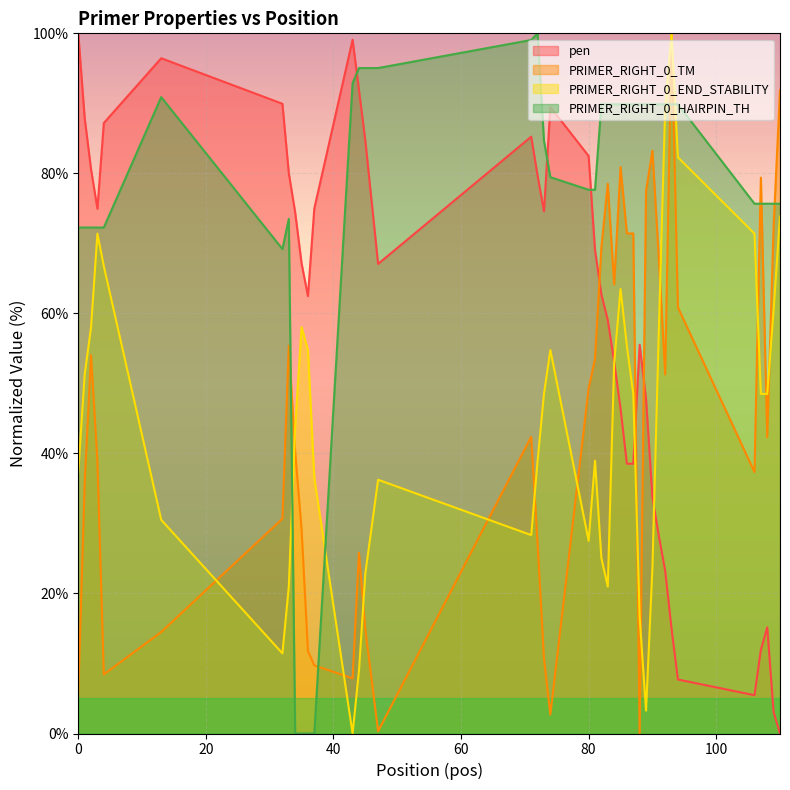

What is the spread (max minus min) of values at 109?

72.6